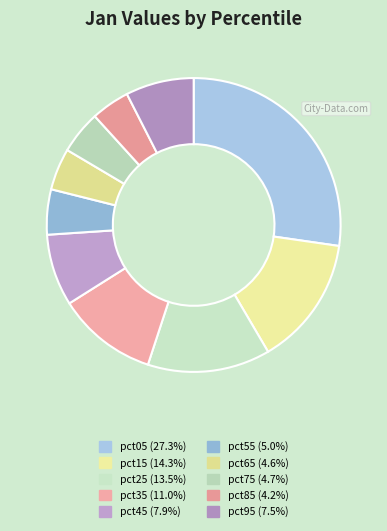

To the nearest percent, what is the combined percentage of pct95 and pct25?

21%